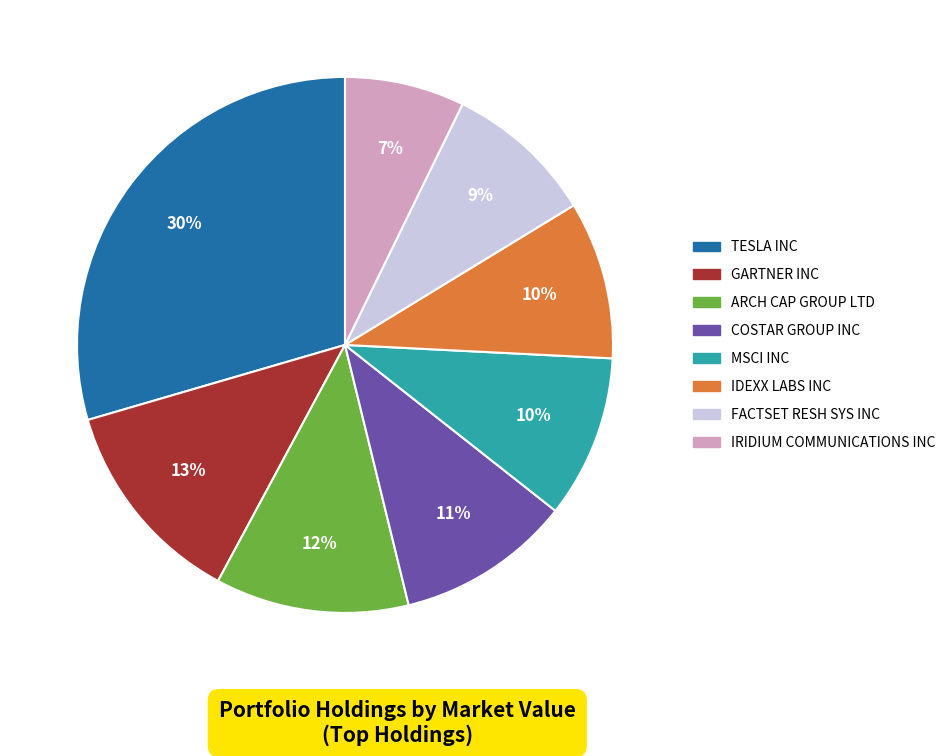

Do IDEXX LABS INC and IRIDIUM COMMUNICATIONS INC together represent more than half of the pie?

No